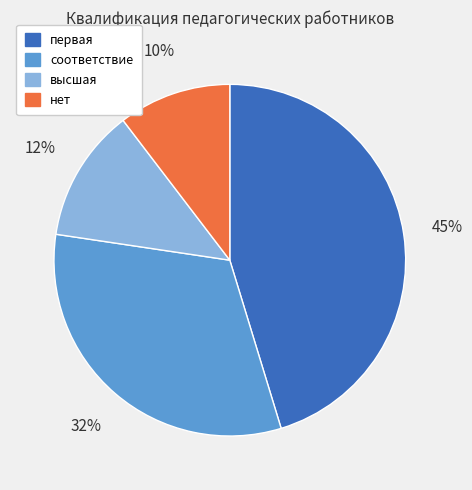

Rank the categories by value from lowest to highest.

нет, высшая, соответствие, первая